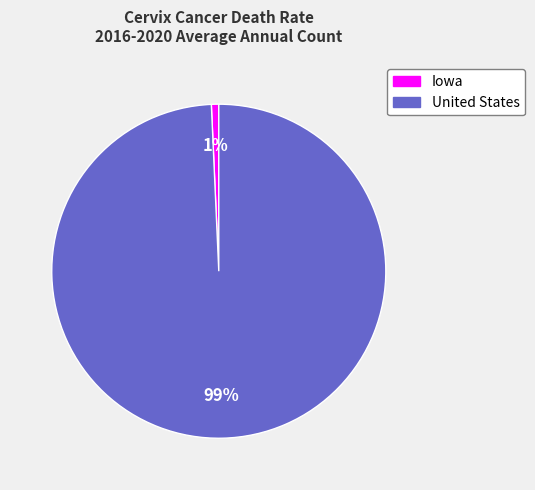

Is the sum of United States and Iowa greater than half?

Yes